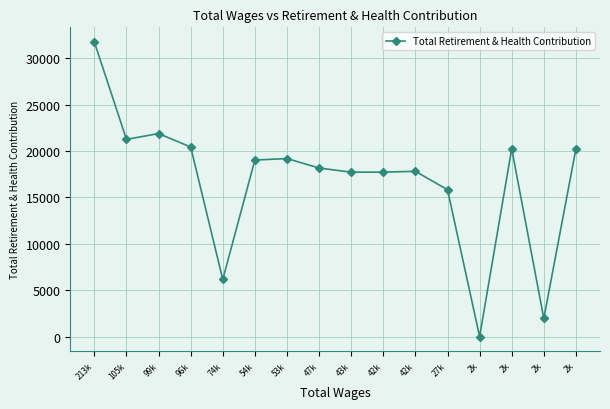

Reading left to right, extract all data points from this chart.

31765	21267	21895	20449	6160	19039	19198	18180	17730	17736	17822	15840	0	20247	1949	20247